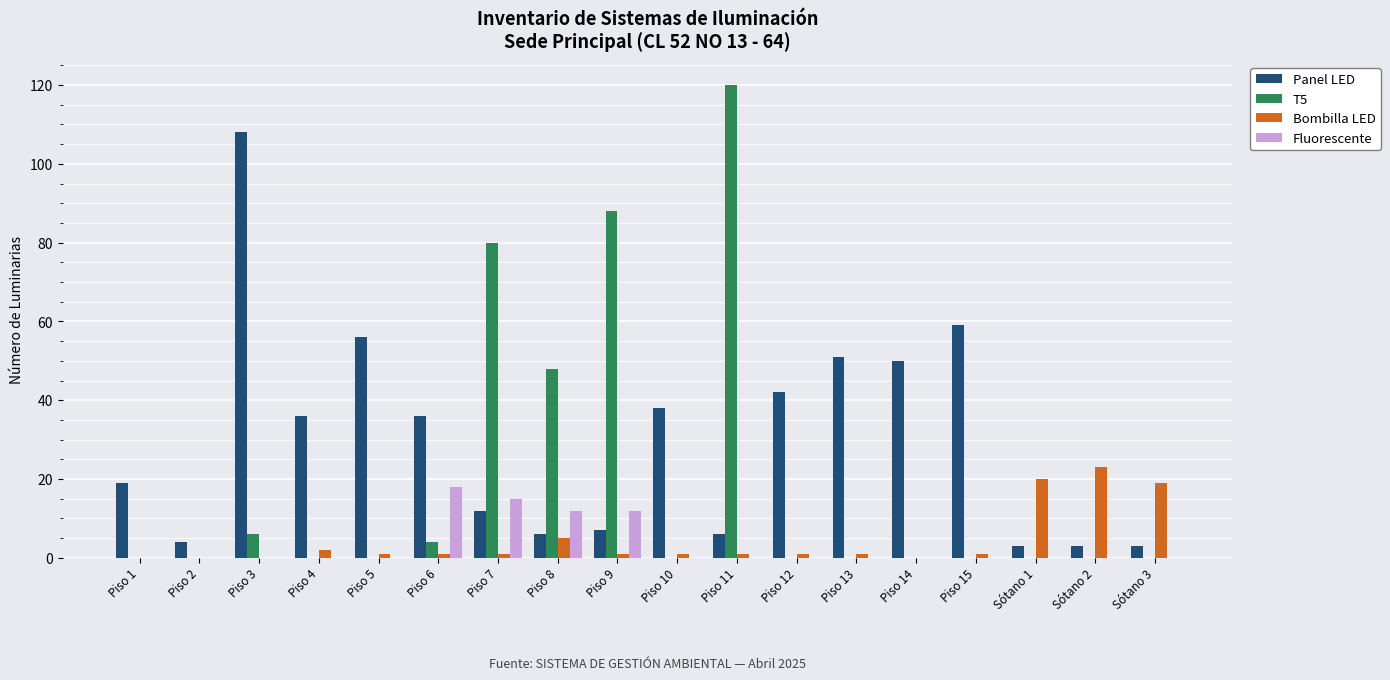

What is the sum of all Bombilla LED values?

78